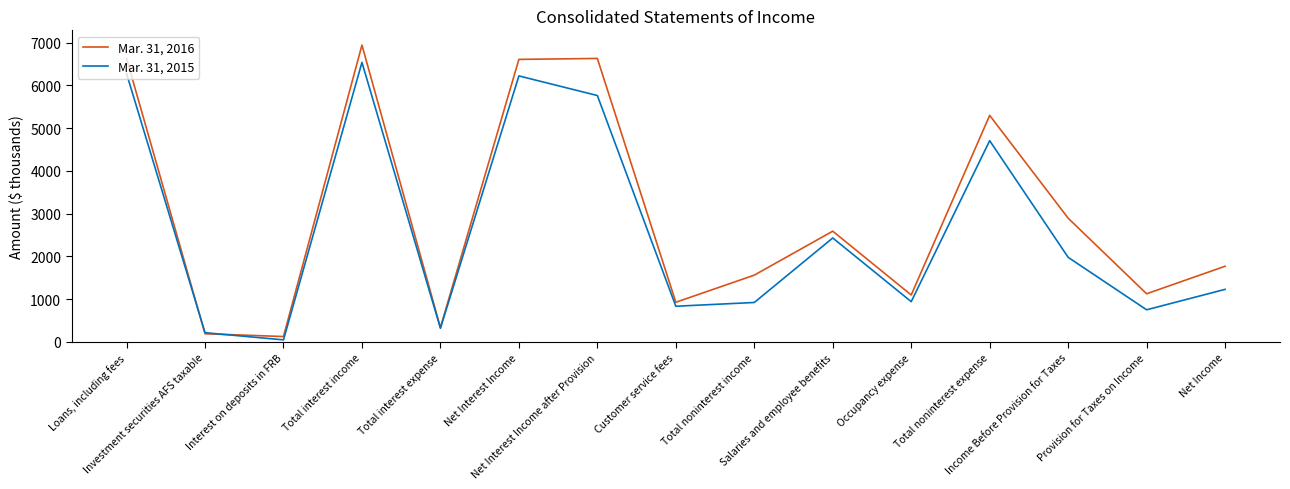

Which series has the largest range (max minus min)?

Mar. 31, 2016